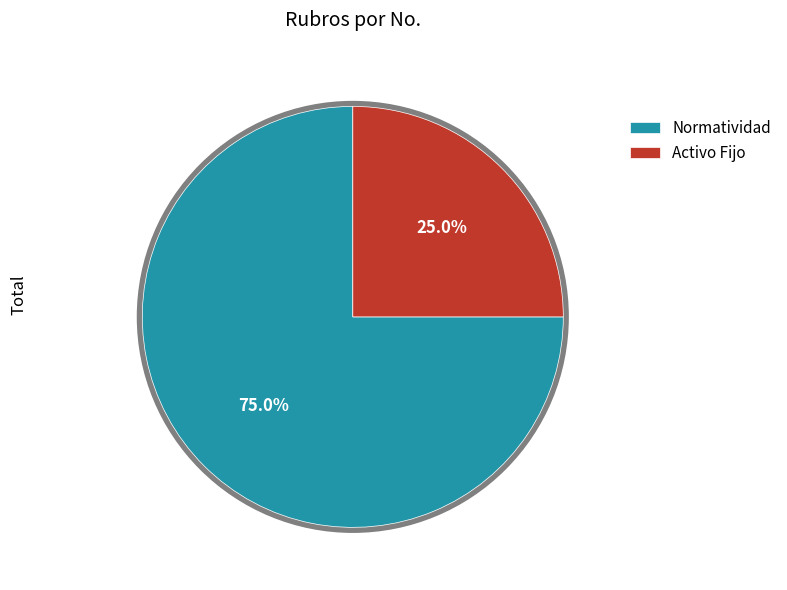

To the nearest percent, what is the combined percentage of Activo Fijo and Normatividad?

100%